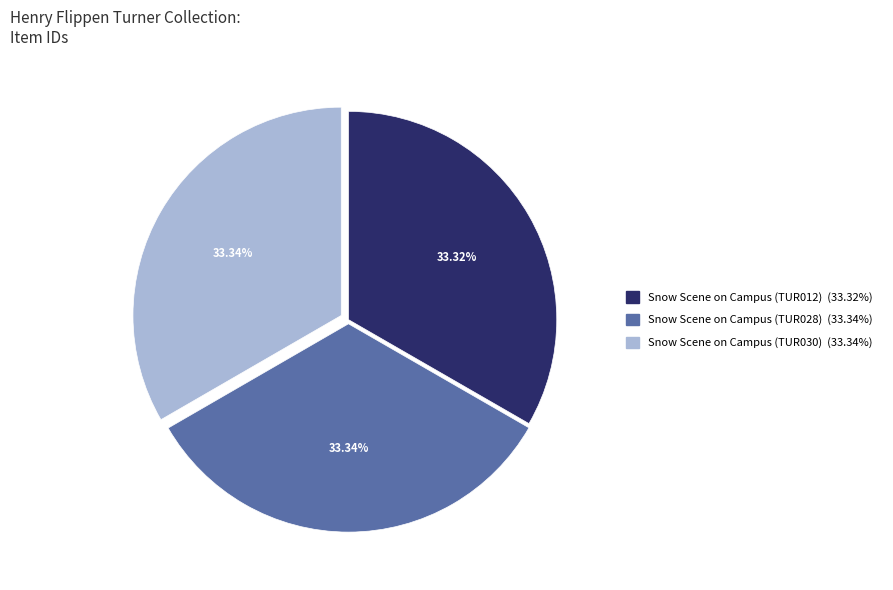

Is it true that Snow Scene on Campus (TUR028) is 33% of the pie?

True